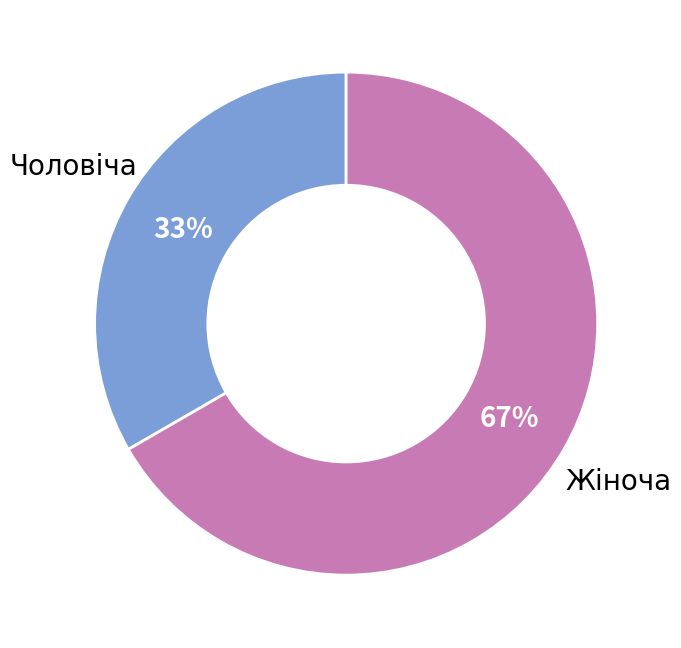

Between Чоловіча and Жіноча, which is larger?

Жіноча